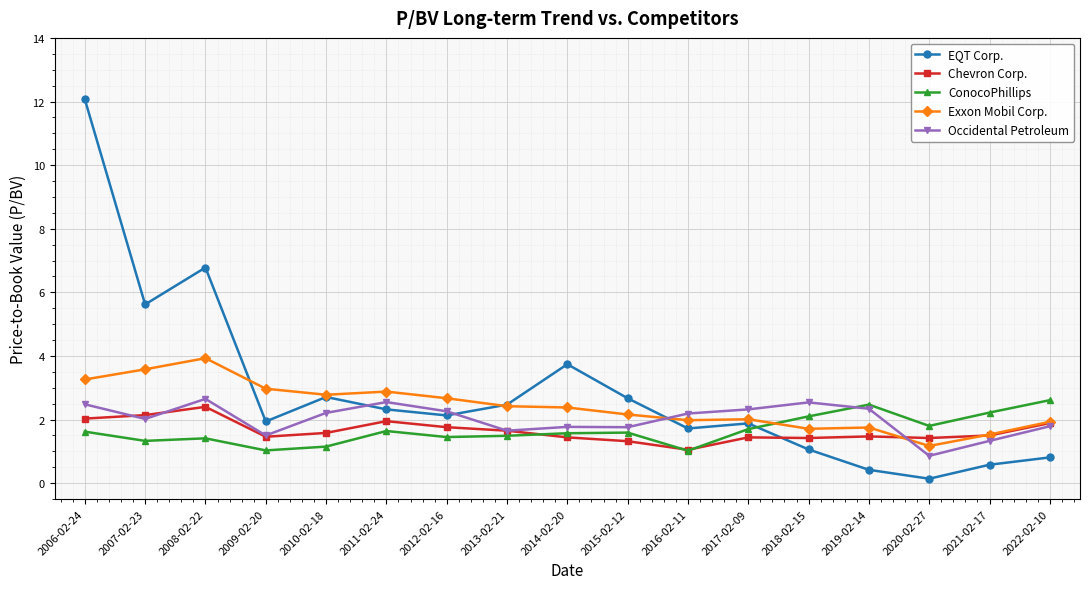

Which series has the widest spread of values?

EQT Corp.